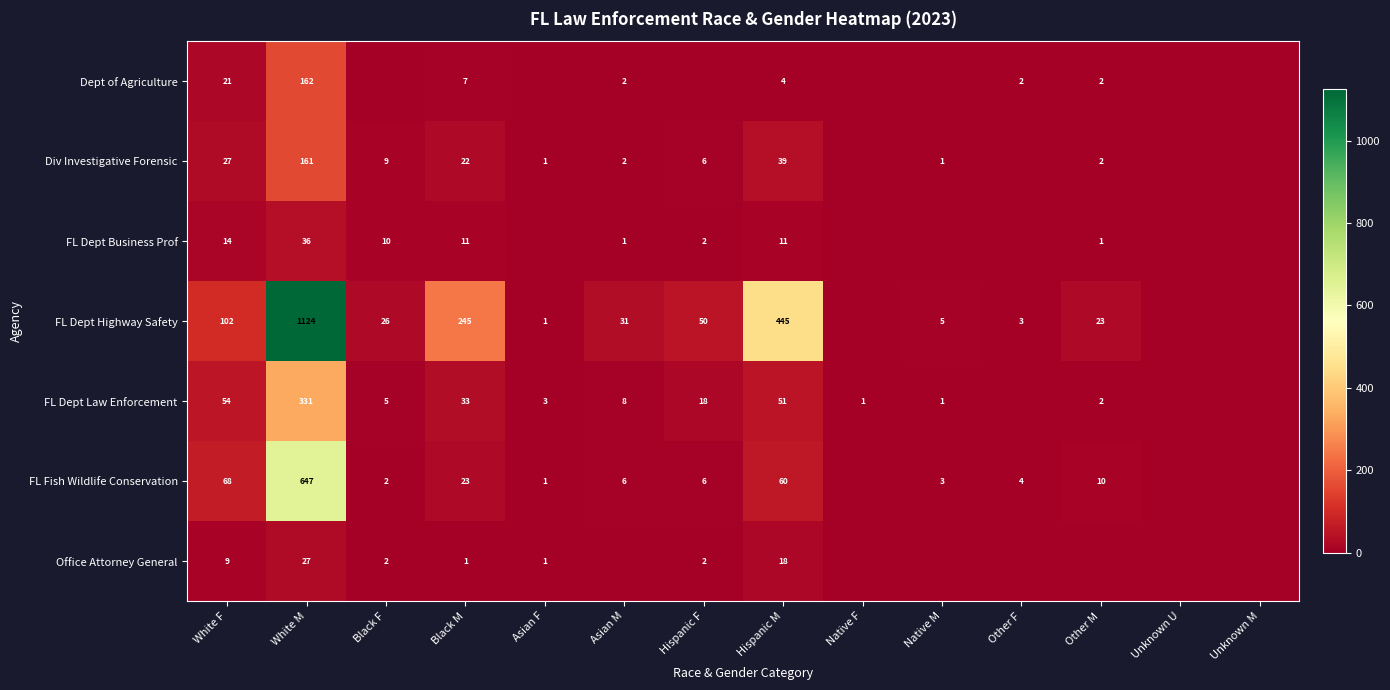

True or false: FL Dept Highway Safety has a value of 102 at White F.

True